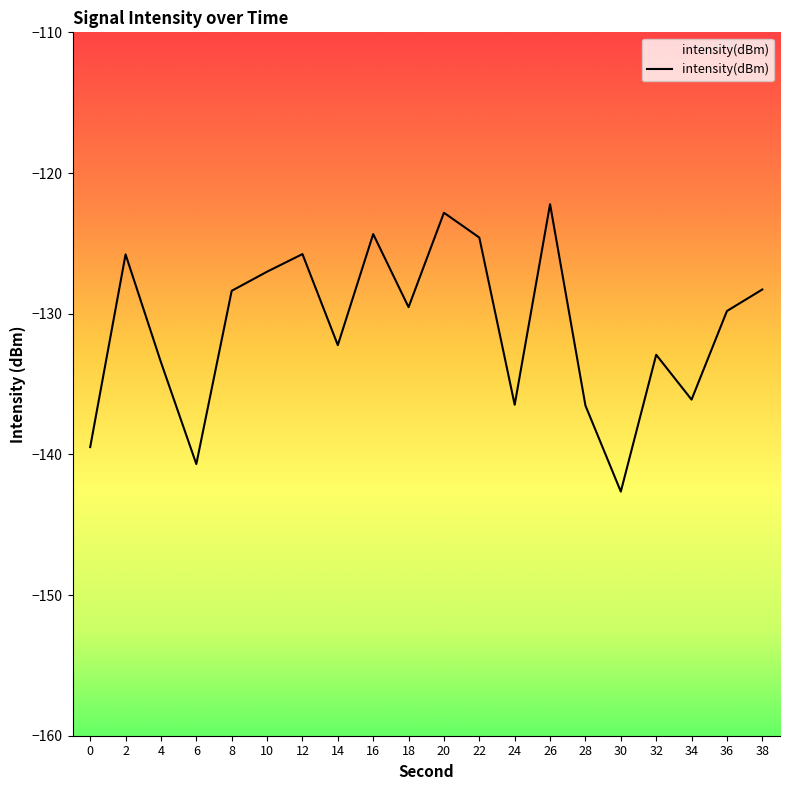

True or false: the data shows -68.0 at 16.

False